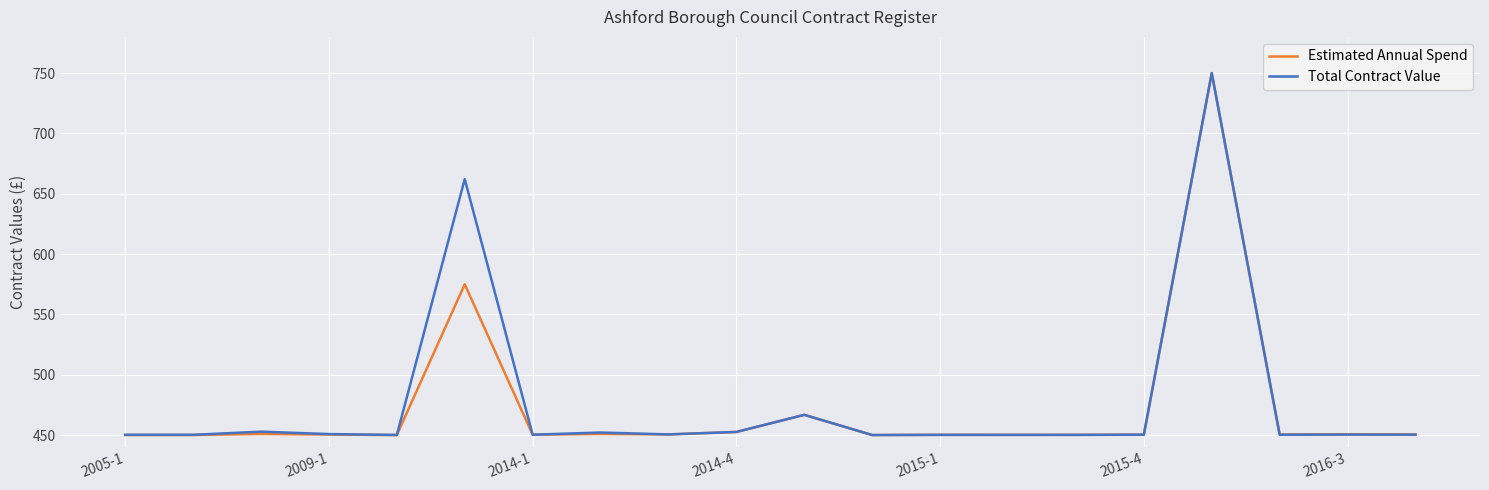

What is the lowest value of the Estimated Annual Spend series?

450.0